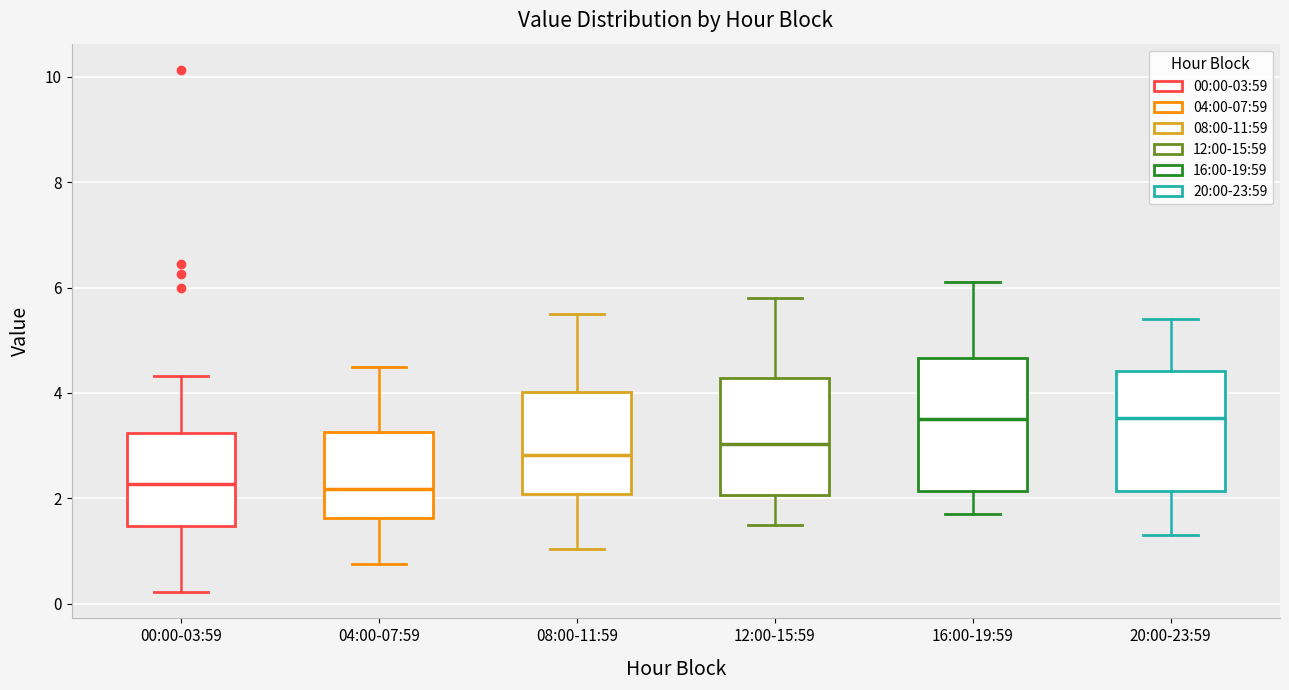

Reading left to right, transcribe this box plot: for each box, give where its median line is, the range the box spans, and where its two whiskers end, as read against the y-axis. The values are not printed on the chart, so give them approximately, as read against the axis.

00:00-03:59: median 2.2, box 1.4 to 3.2, whiskers 0.2 to 4.4
04:00-07:59: median 2.2, box 1.6 to 3.2, whiskers 0.8 to 4.6
08:00-11:59: median 2.8, box 2.0 to 4.0, whiskers 1.0 to 5.6
12:00-15:59: median 3.0, box 2.0 to 4.2, whiskers 1.6 to 5.8
16:00-19:59: median 3.6, box 2.2 to 4.6, whiskers 1.8 to 6.2
20:00-23:59: median 3.6, box 2.2 to 4.4, whiskers 1.4 to 5.4